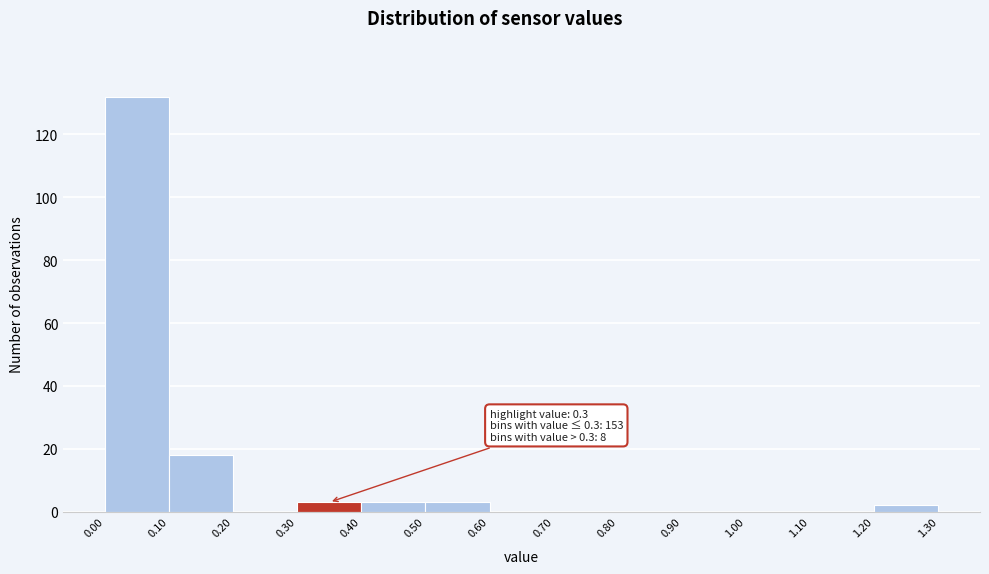

Over which range of the x-axis is the bar tallest?

0.00 to 0.10